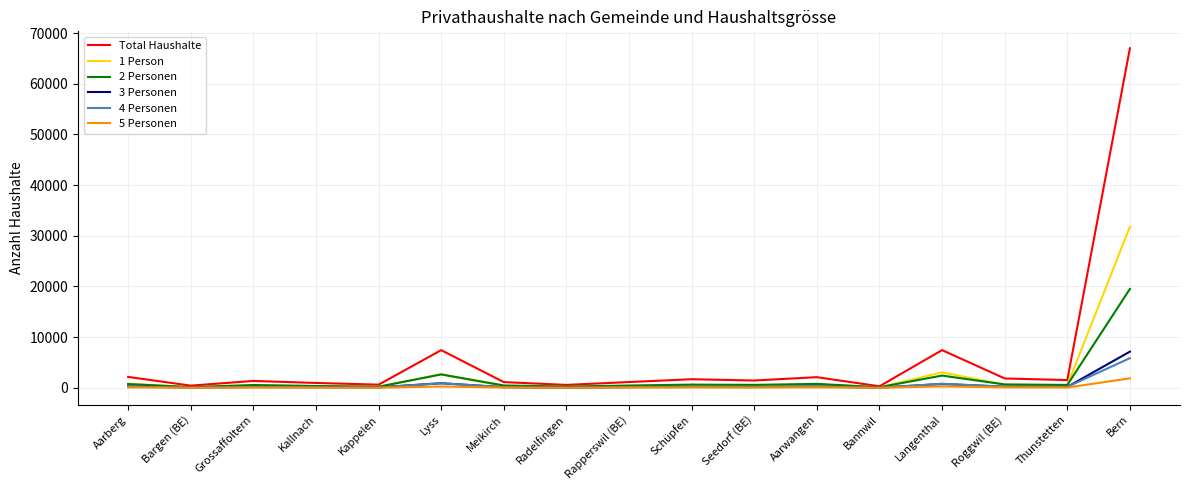

What is the difference between the 3 Personen values at Kallnach and Grossaffoltern?

29